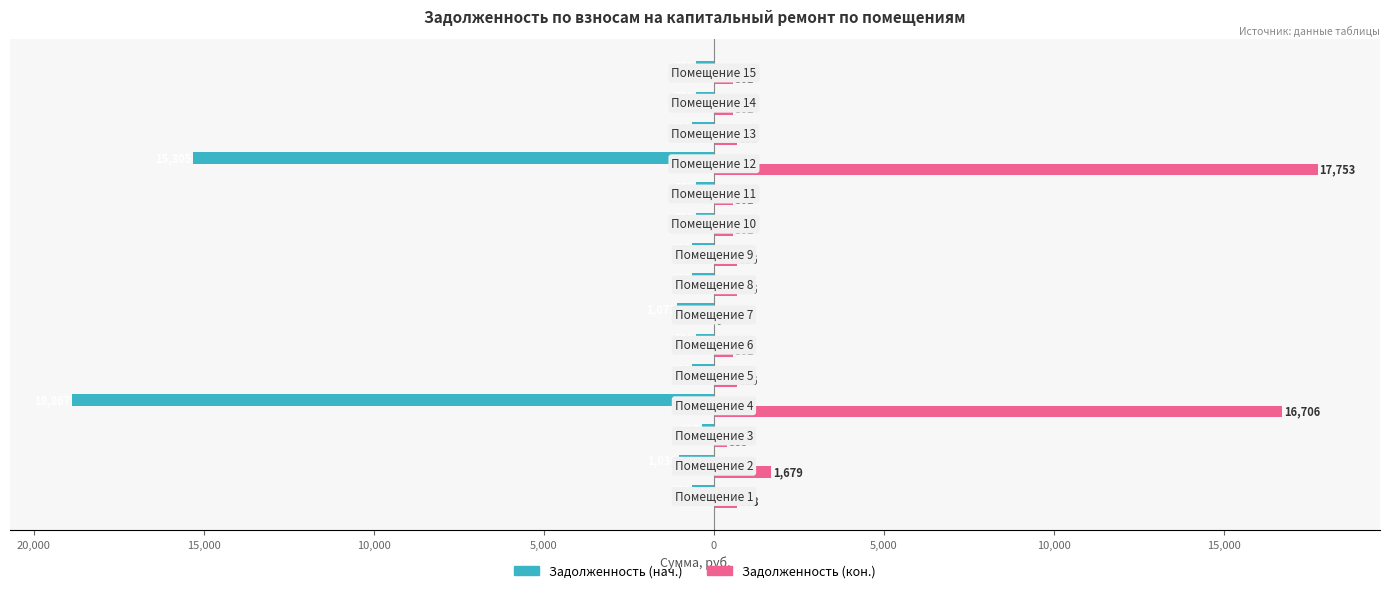

What are all the series names shown in the legend?

Задолженность (нач.), Задолженность (кон.)